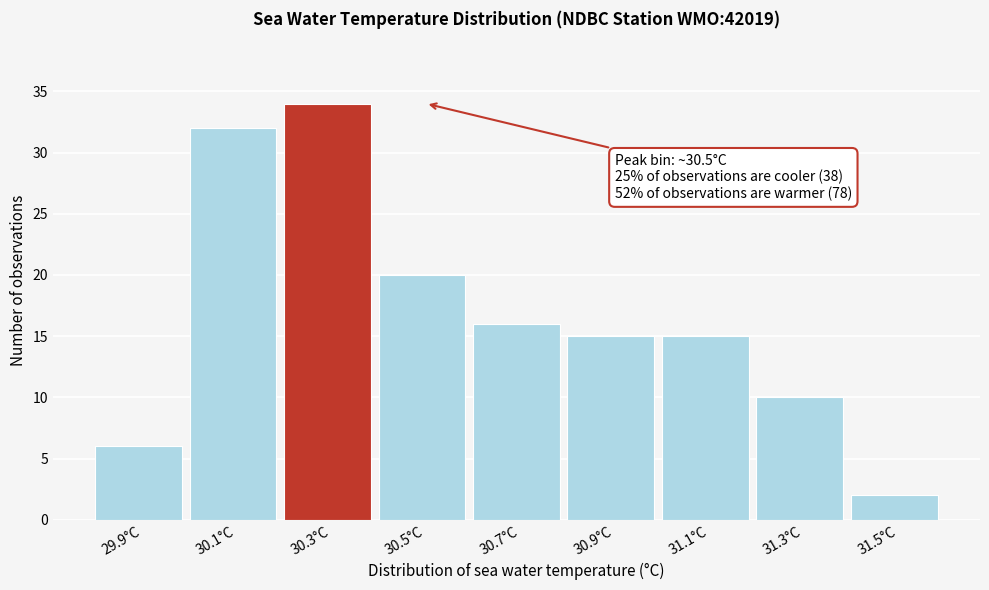

Reading right to left, transcribe all the data shown in this chart.

2	10	15	15	16	20	34	32	6